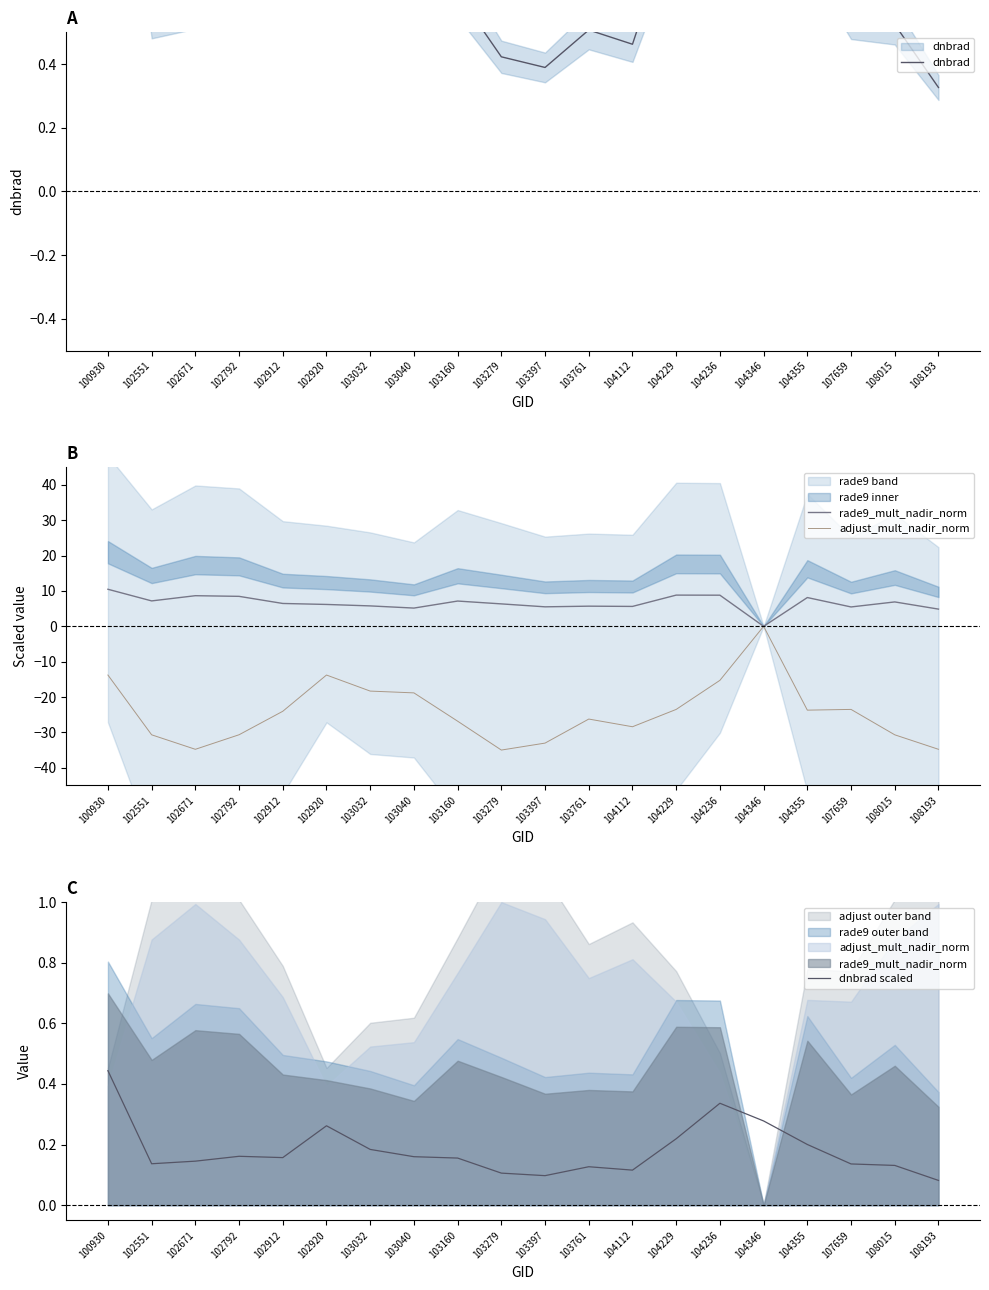

What is the value of the dnbrad scaled point at the 16th from the left?

0.3